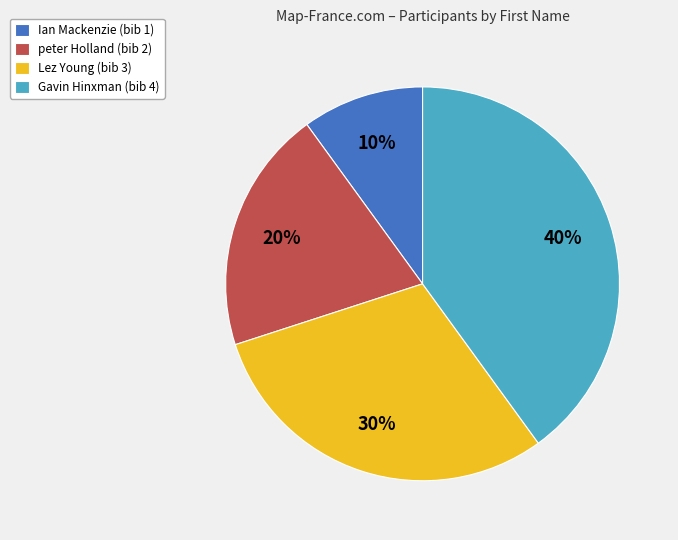

Count the number of slices in the pie.

4